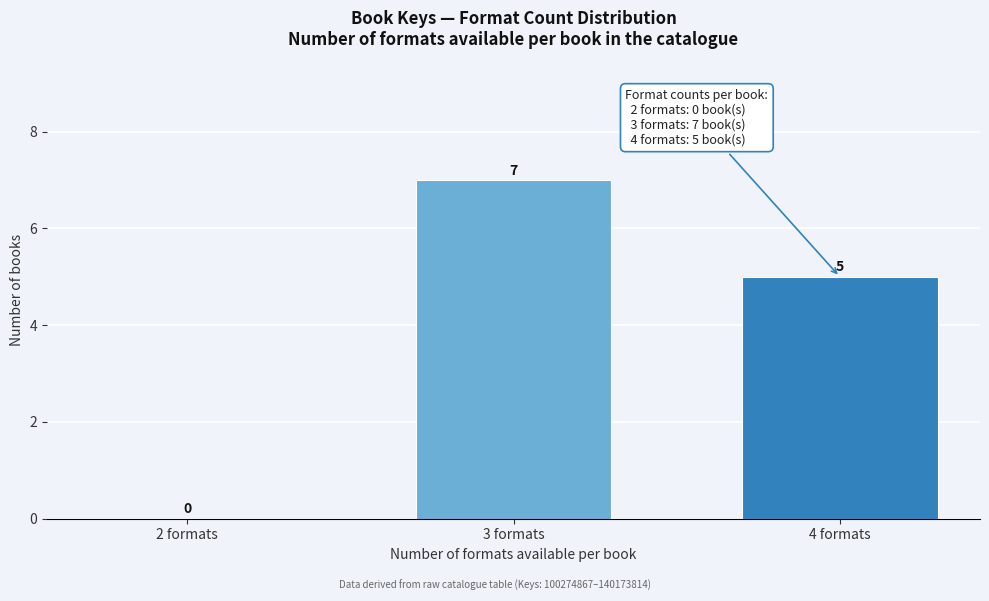

Reading left to right, transcribe all the data shown in this chart.

2 formats=0	3 formats=7	4 formats=5